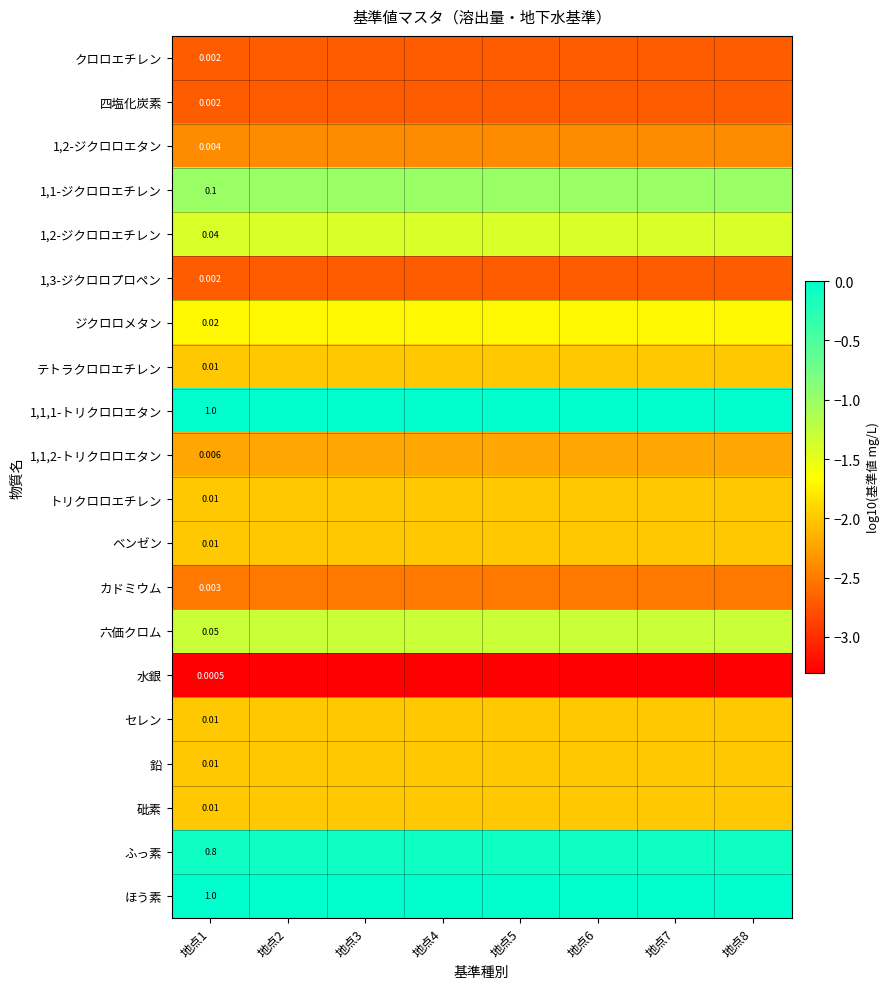

True or false: 六価クロム has a value of -2.0 at 地点8.

False